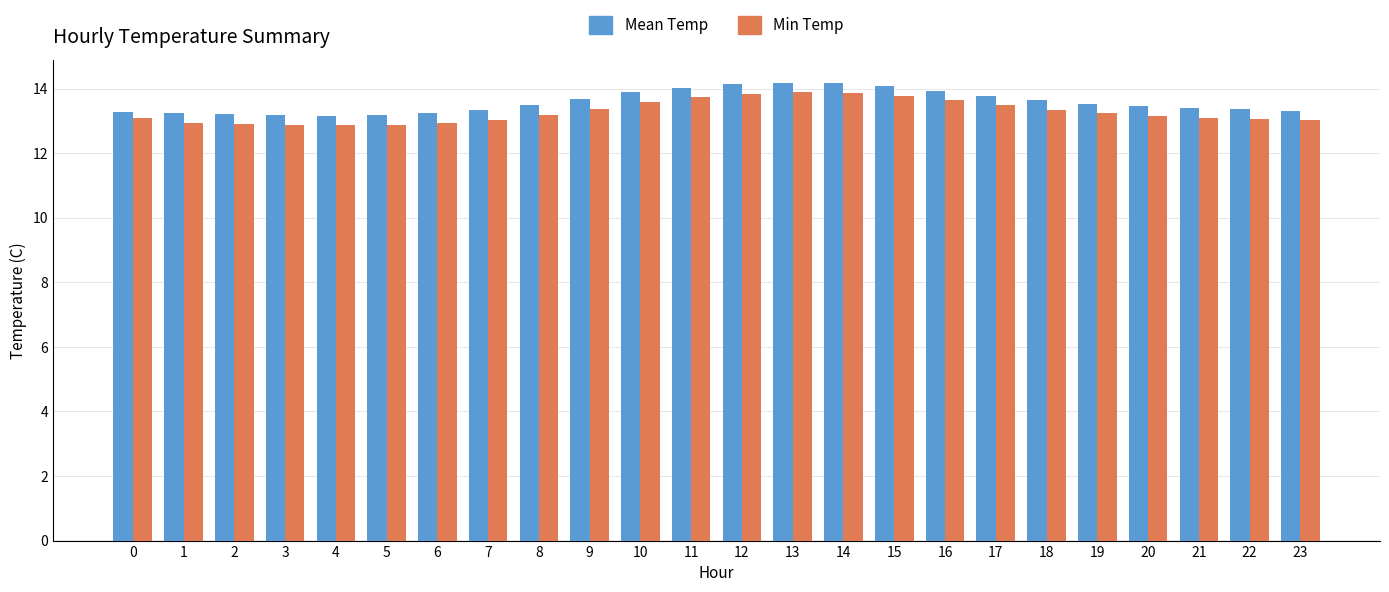

What is the difference between the second highest and second lowest values in the Mean Temp series?

1.0